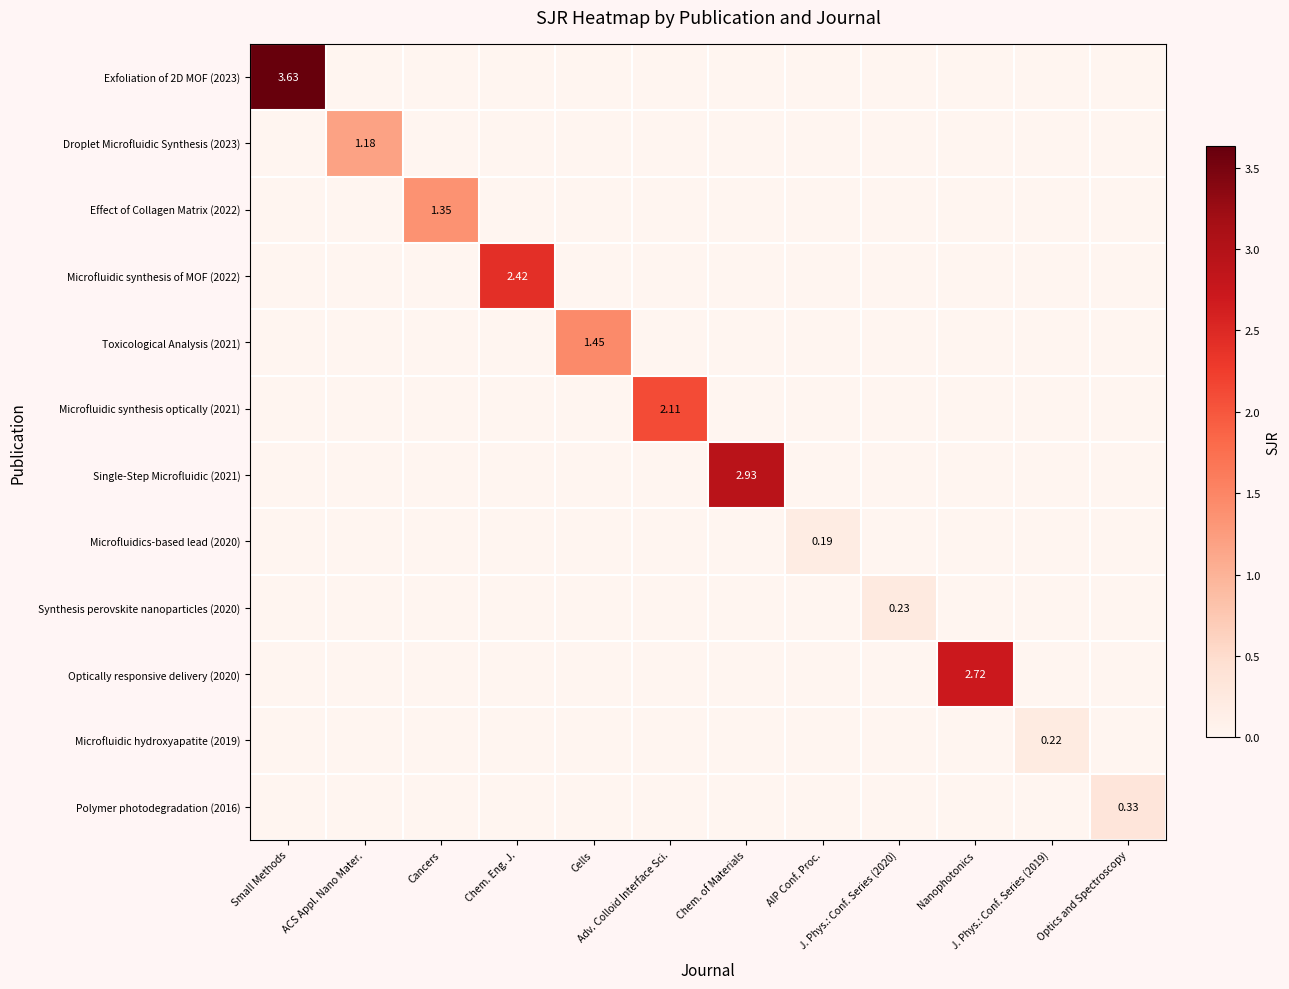

At which label does Polymer photodegradation (2016) reach its minimum?

Small Methods